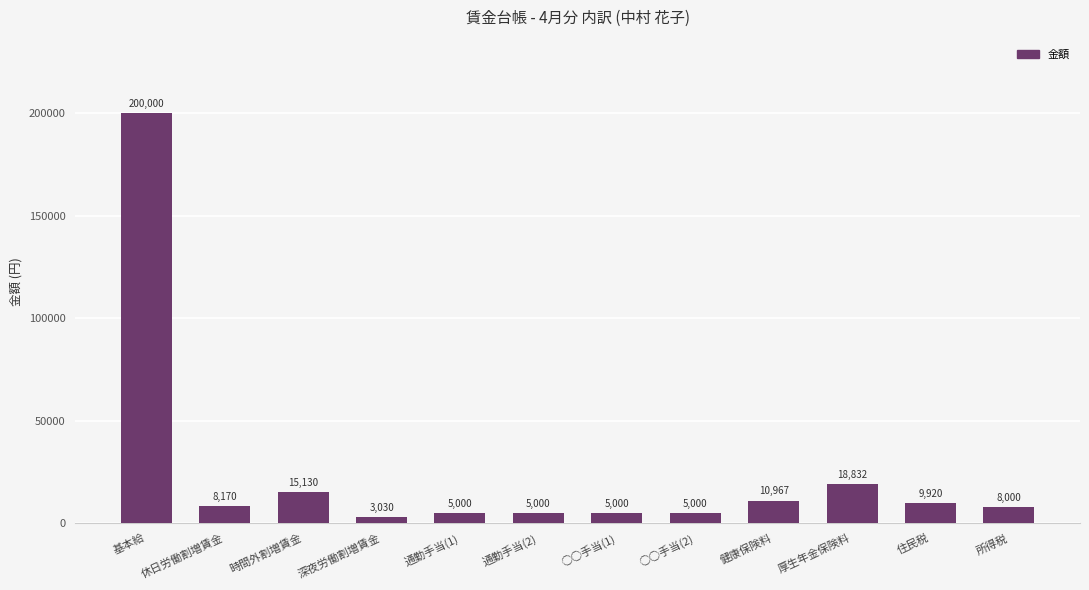

Approximately how many times larger is the value at 所得税 compared to 住民税?

0.8